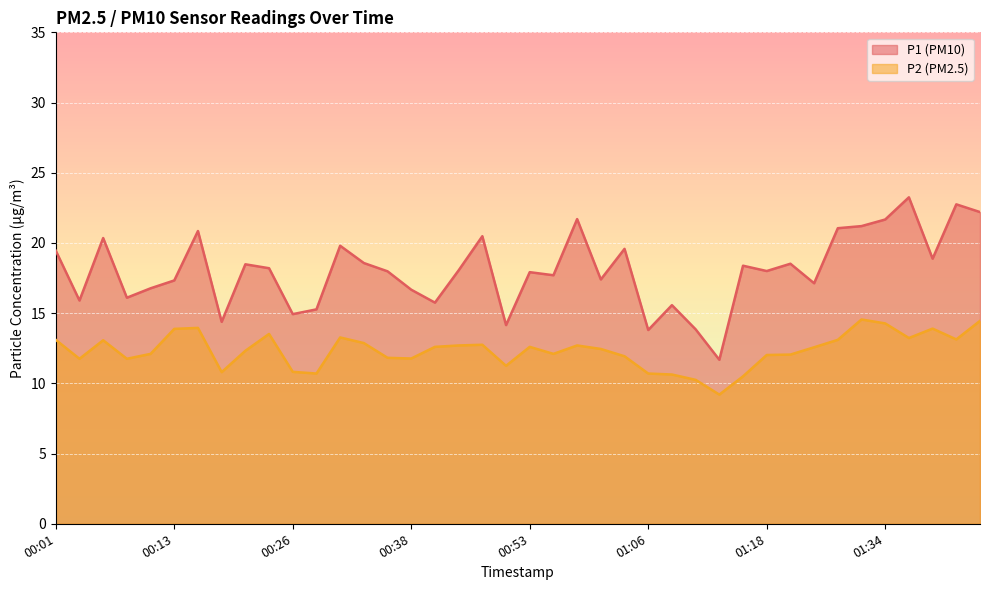

True or false: P2 has more than 0 interior local peaks.

True